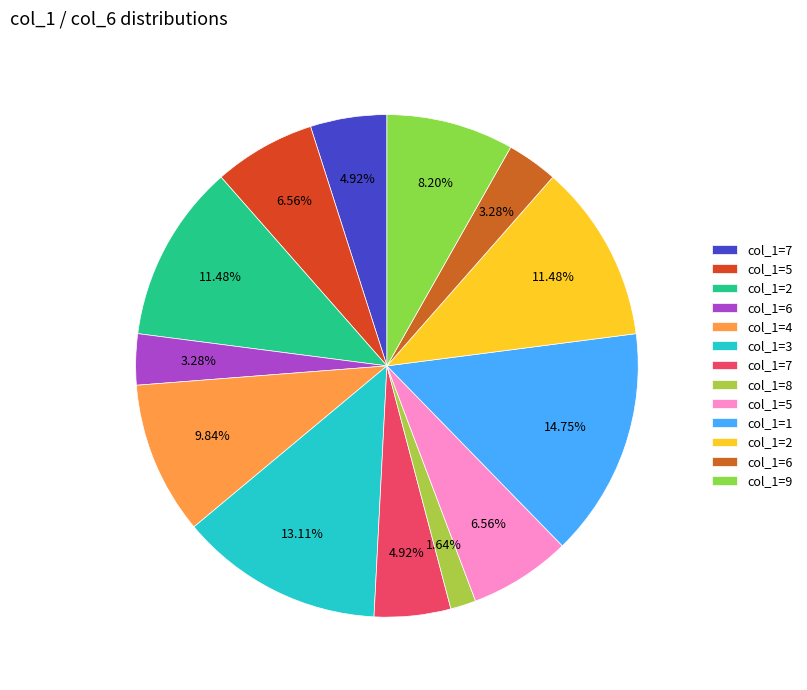

Count the number of slices in the pie.

13